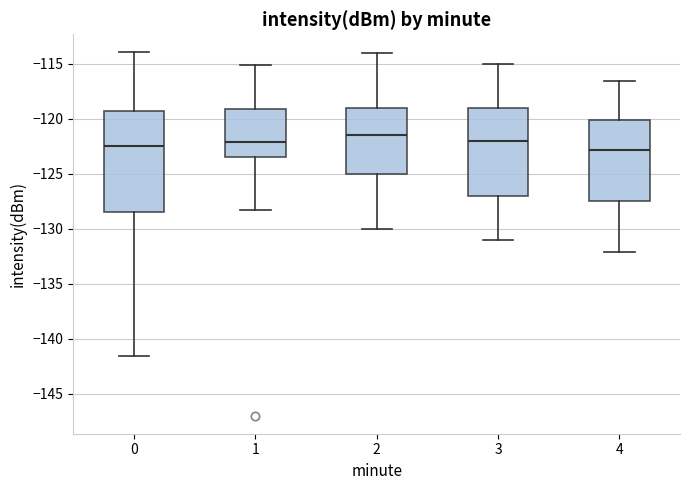

Which box is the tallest, from its lower edge to its upper edge?

0